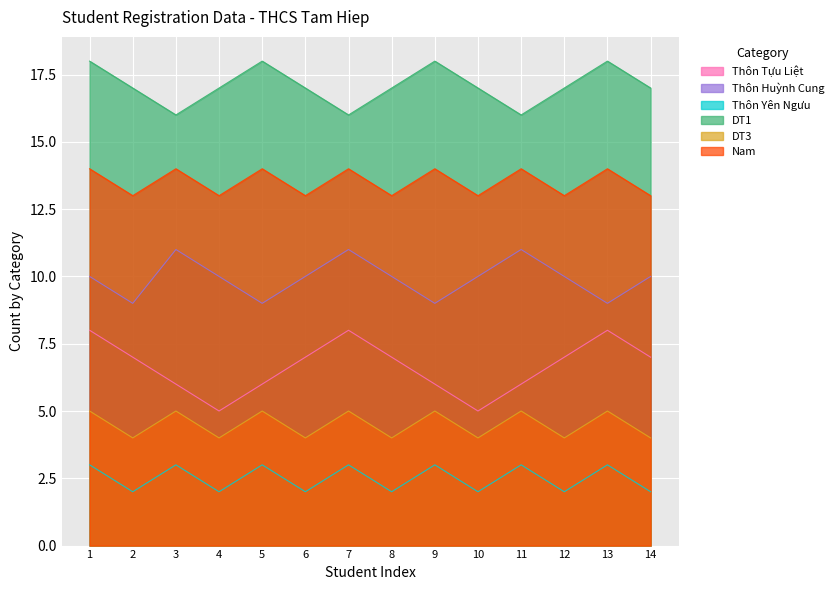

The Thôn Yên Ngưu series shows 2 at 11. True or false?

False